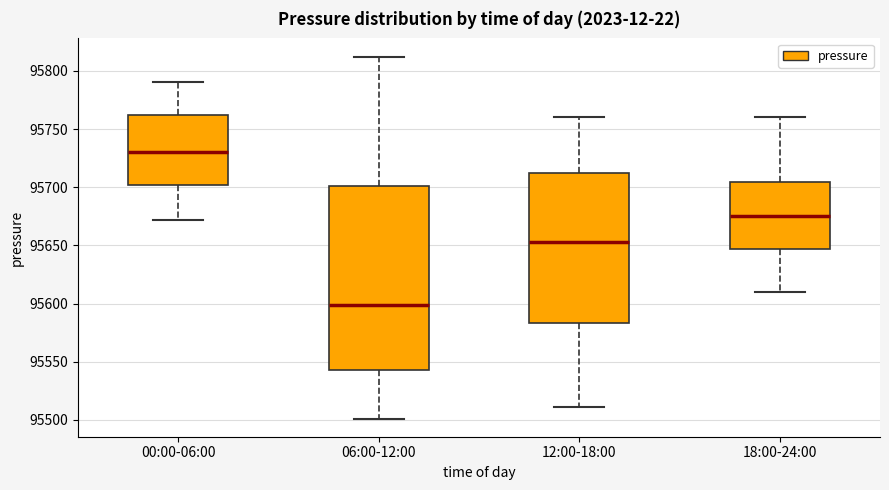

Reading left to right, read every box against the y-axis: the position of its median line, the range the box covers, and the ends of its whiskers. The values are not printed on the chart, so give them approximately, as read against the axis.

00:00-06:00: median 95730, box 95700 to 95760, whiskers 95670 to 95790
06:00-12:00: median 95600, box 95545 to 95700, whiskers 95500 to 95810
12:00-18:00: median 95655, box 95585 to 95710, whiskers 95510 to 95760
18:00-24:00: median 95675, box 95645 to 95705, whiskers 95610 to 95760